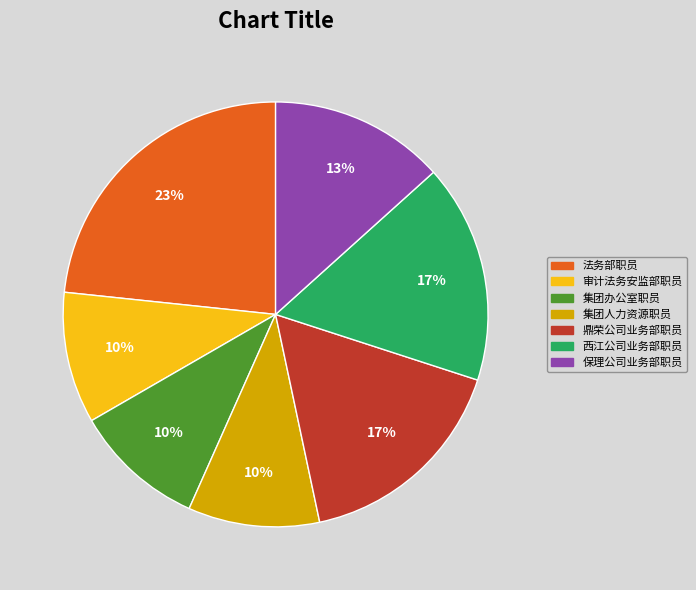

Combined, do 审计法务安监部职员 and 集团人力资源职员 account for over 50%?

No